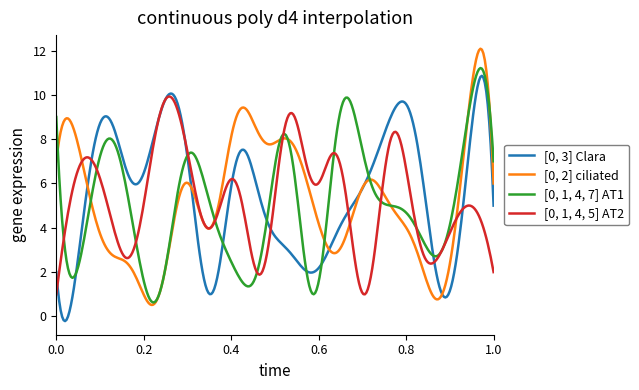

What is the greatest value displayed?

12.1